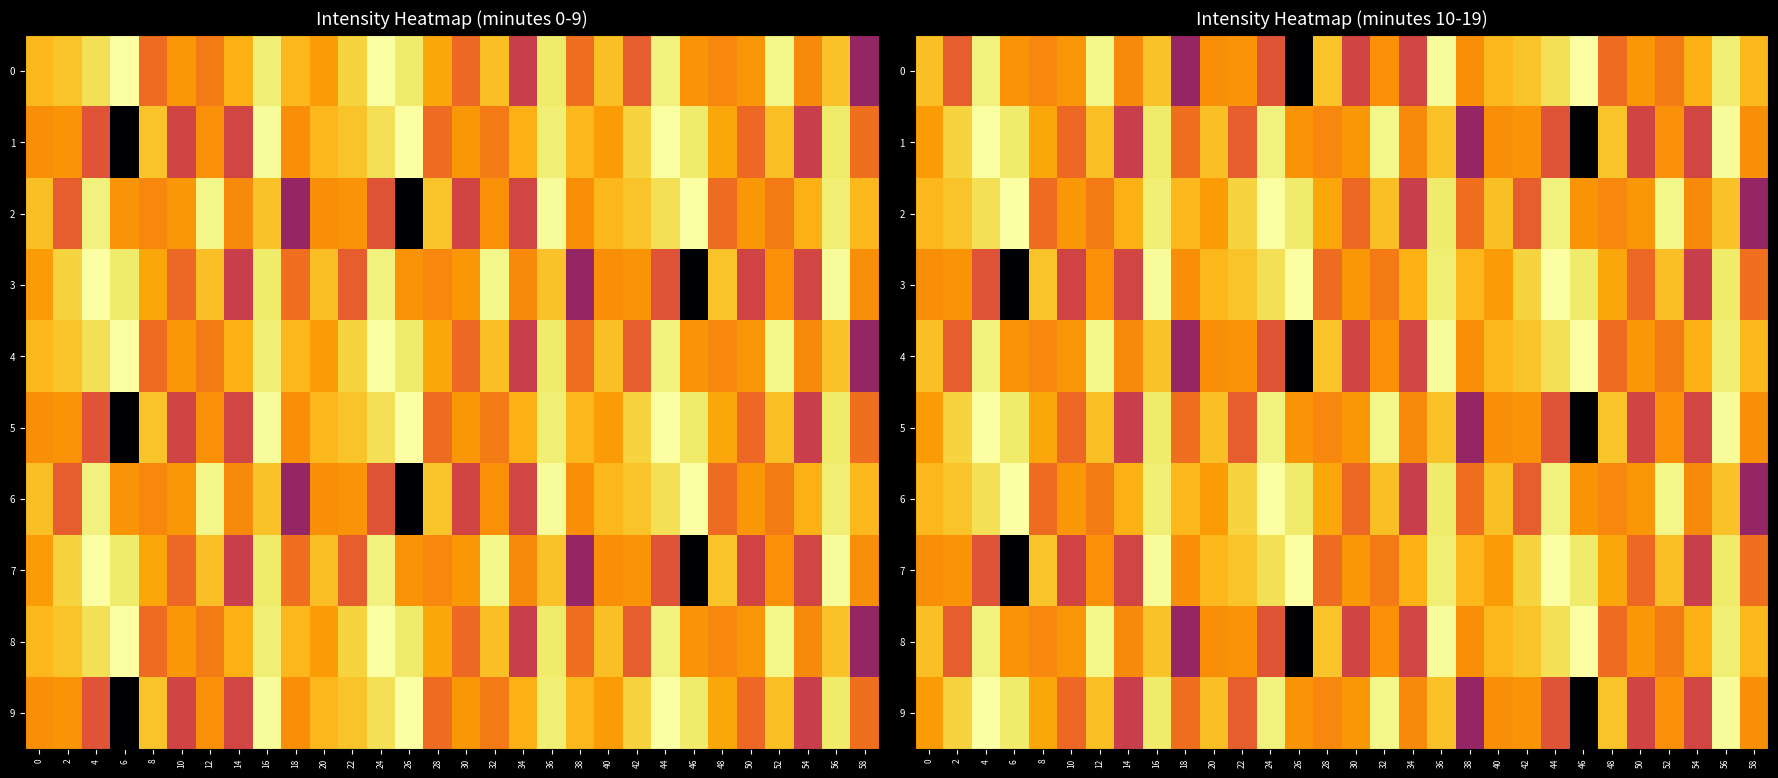

Which has a higher value, 30 or 2?

2